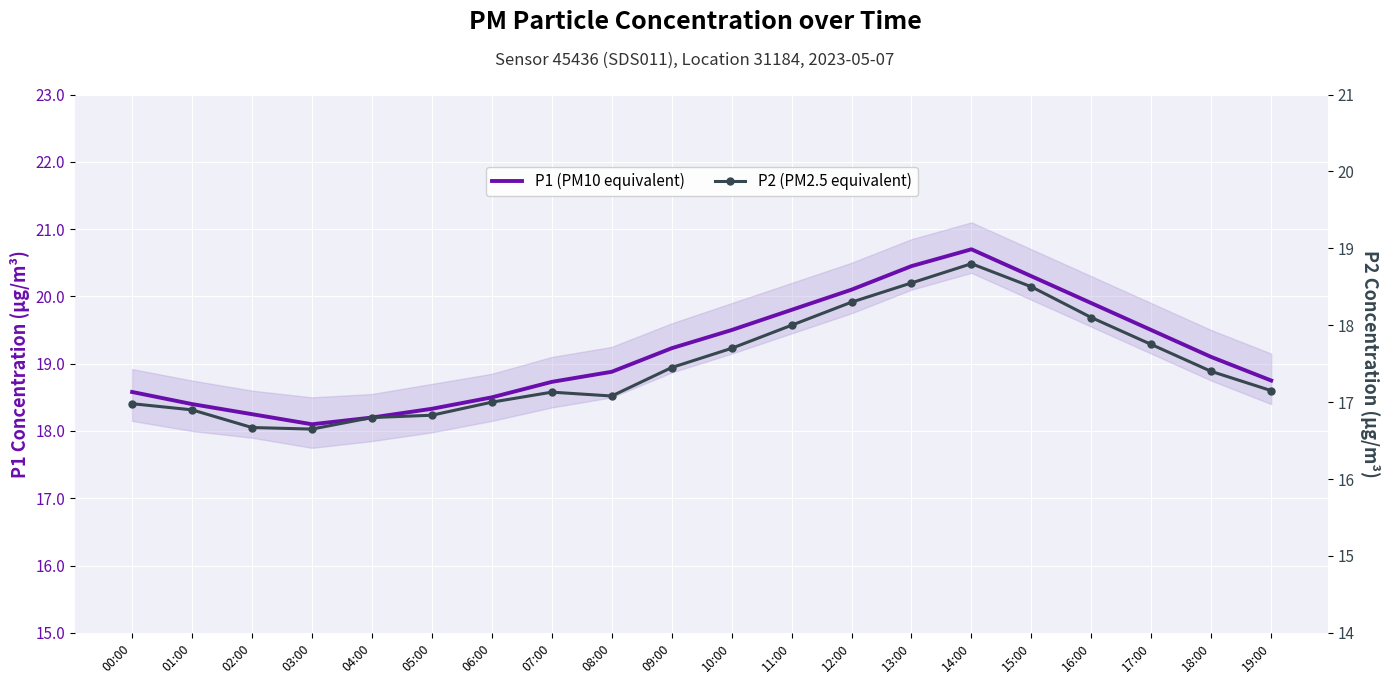

In P1 (PM10 equivalent), how many points are lower than both neighbors (excluding endpoints)?

1